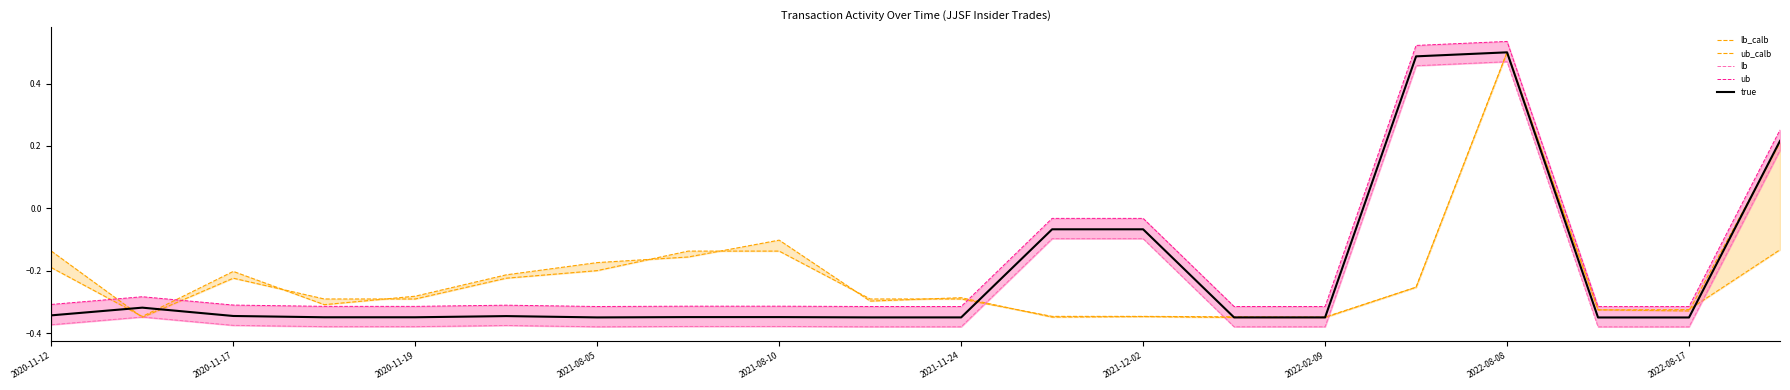

The value of true at 2022-08-08 is 0.7. True or false?

False